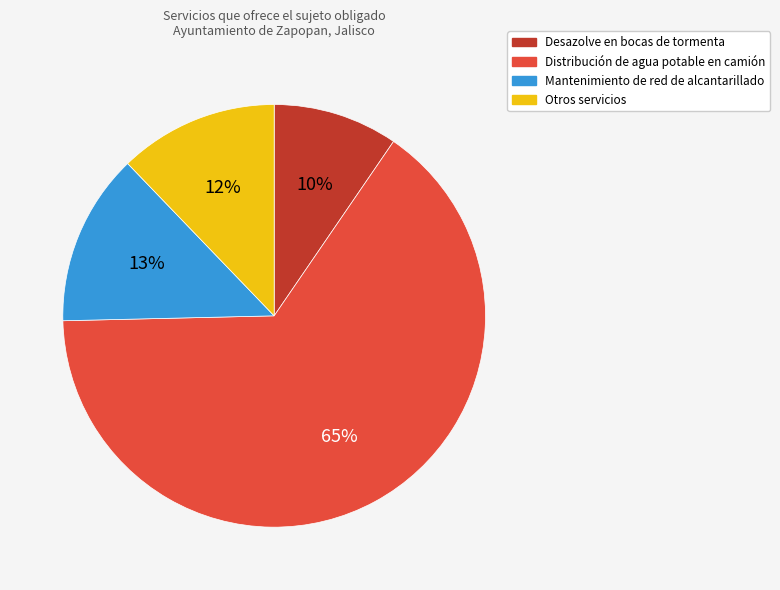

To the nearest percent, what is the average slice percentage?

25%